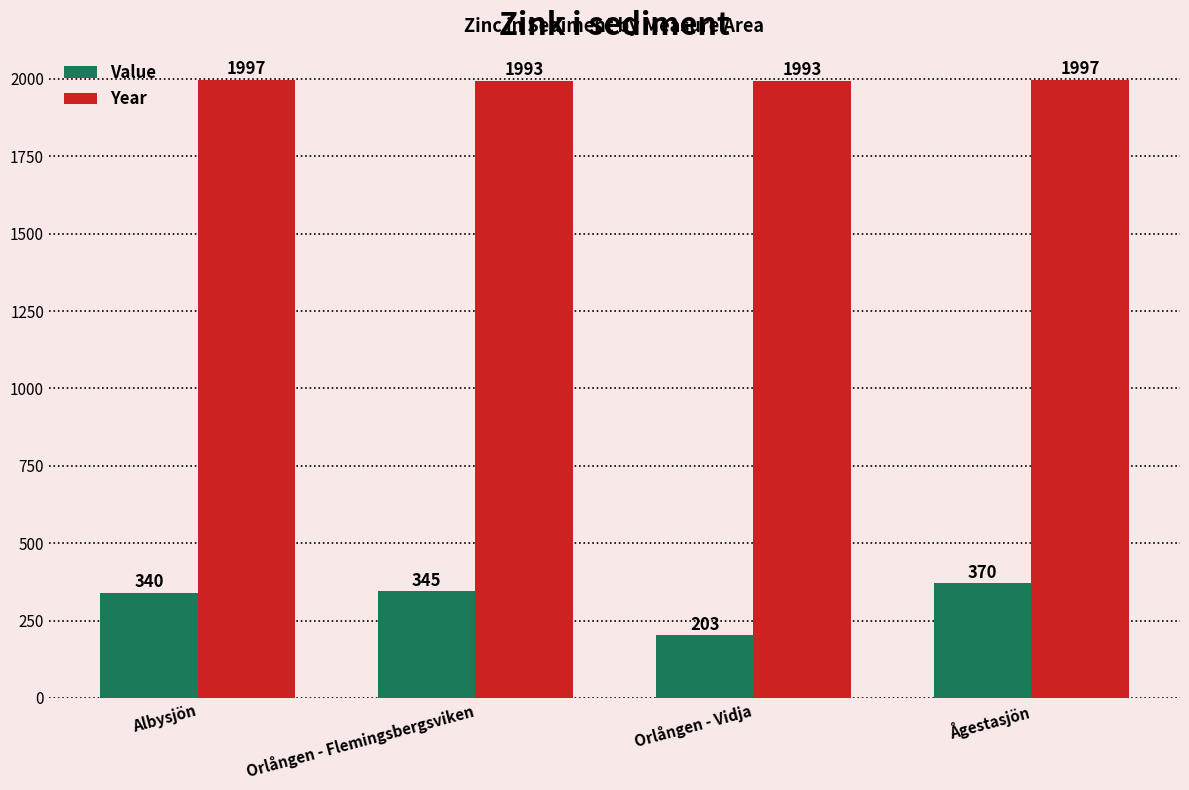

Reading left to right, list all the values displayed in this chart.

Value: Albysjön=340	Orlången - Flemingsbergsviken=345	Orlången - Vidja=203	Ågestasjön=370
Year: Albysjön=1997	Orlången - Flemingsbergsviken=1993	Orlången - Vidja=1993	Ågestasjön=1997